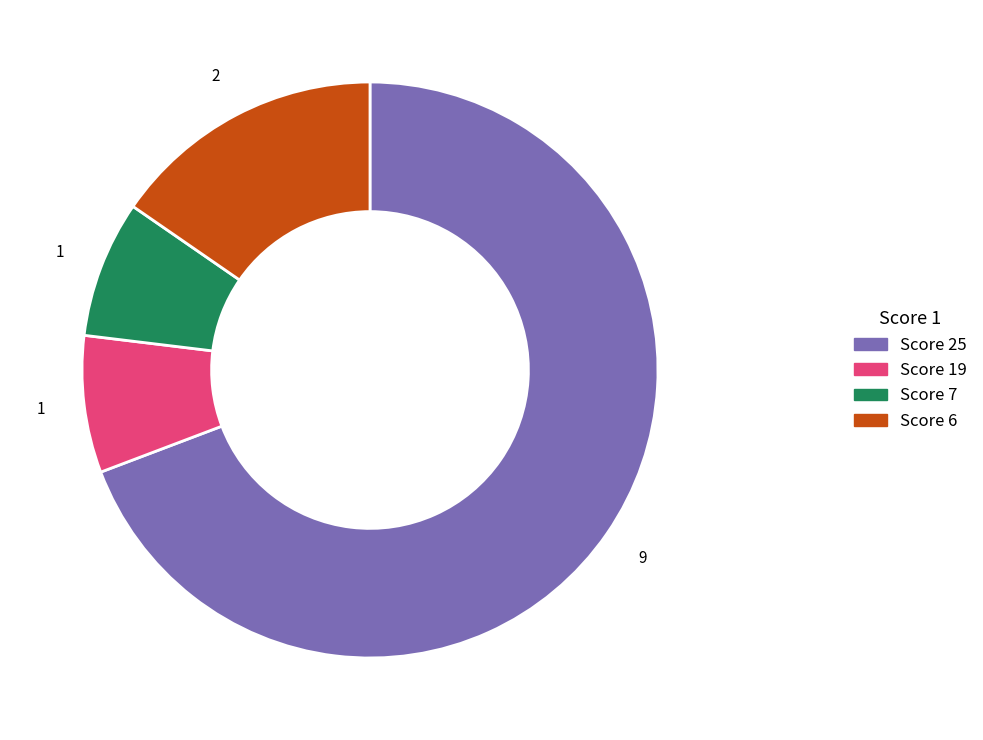

How many segments does this pie chart have?

4